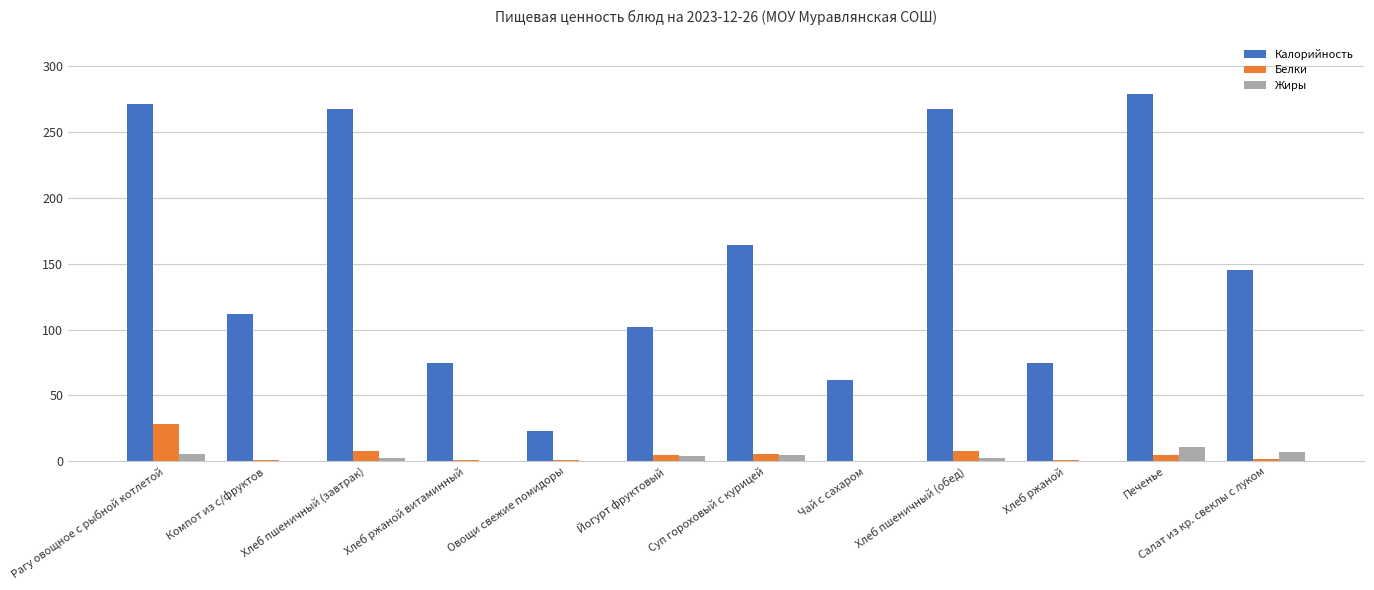

What is the sum of the Жиры values at Суп гороховый с курицей and Чай с сахаром?

4.4